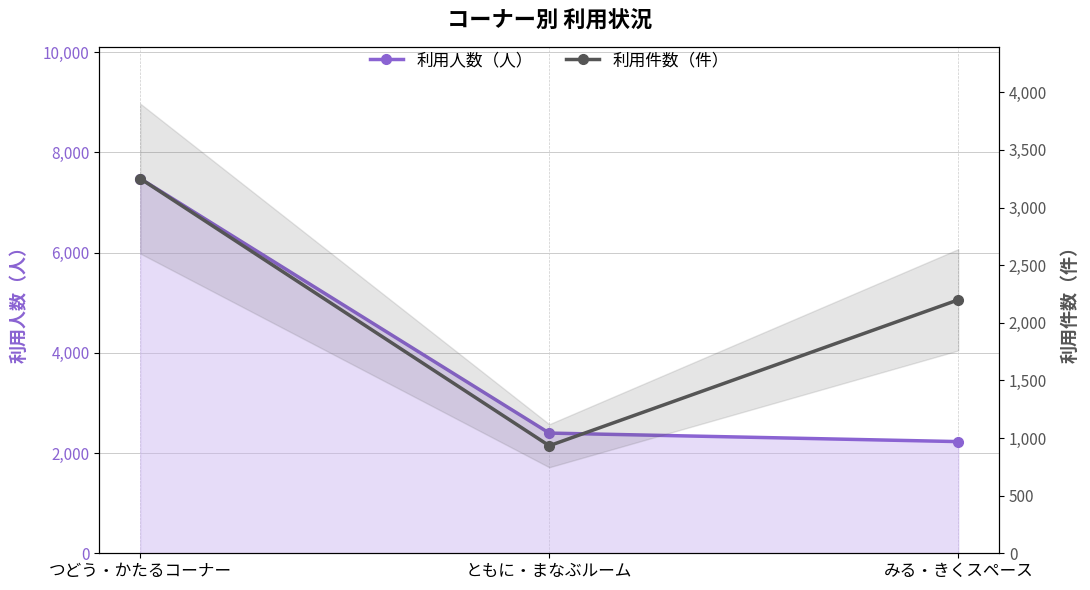

What is the difference between the maximum and minimum values in the 利用人数（人） series?

5247